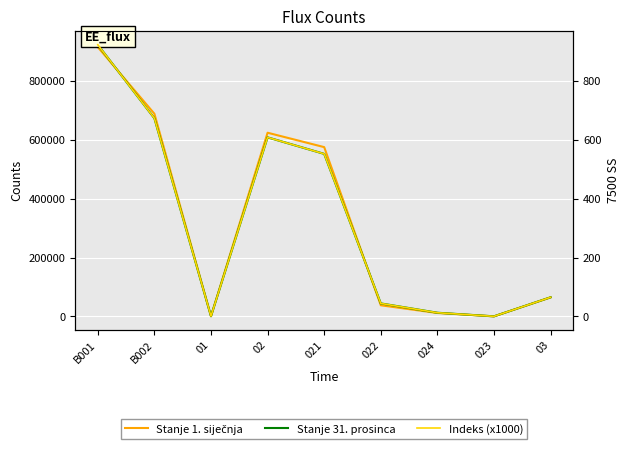

What is the value of the Indeks (x1000) point at the 4th from the left?

608.4